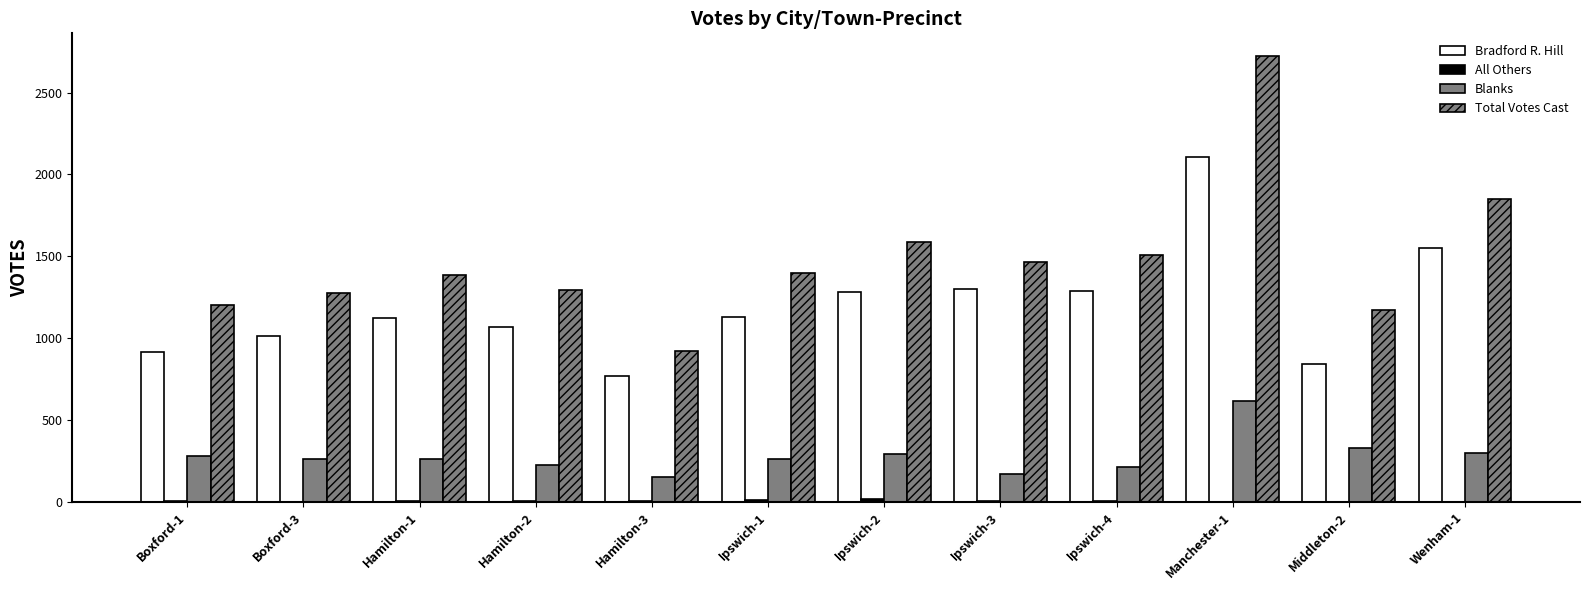

How many categories are shown in the chart?

12